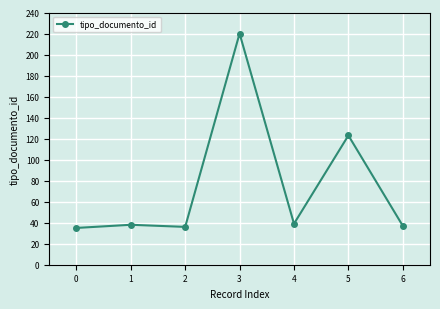

Reading left to right, what are all the values shown in this chart?

35	38	36	220	39	123	37